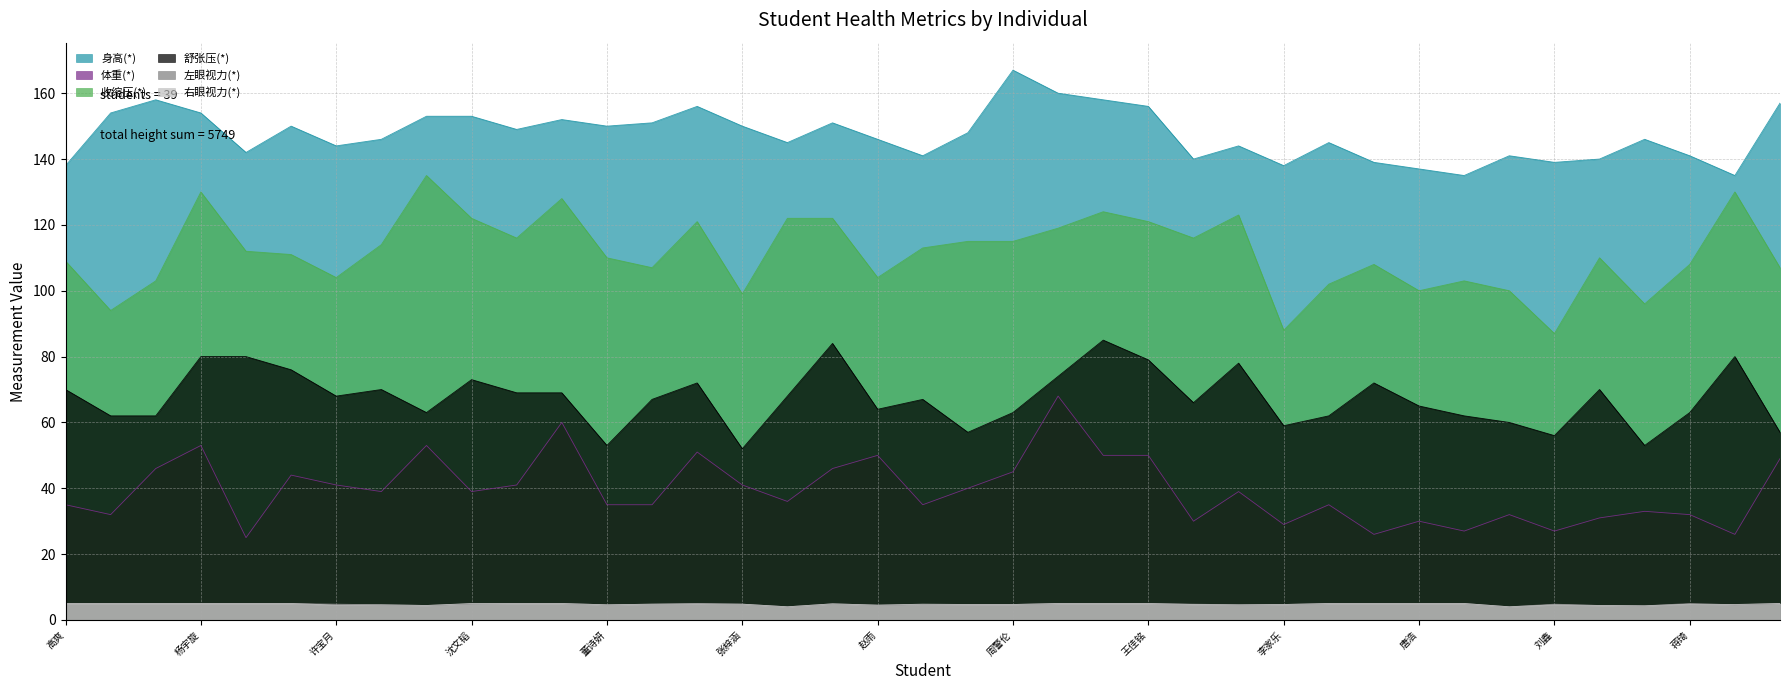

Reading left to right, transcribe all the data shown in this chart.

身高(*): 高爽=138.0	徐艺嘉=154.0	邓子恒=158.0	杨宇旋=154.0	郑舒文=142.0	赵心怡=150.0	许宝月=144.0	韩佳怡=146.0	倪锦辉=153.0	沈文韬=153.0	王晓梵=149.0	曾姝钰=152.0	董诗妍=150.0	査博钧=151.0	李铭砚=156.0	张梓涵=150.0	吴娜=145.0	朱先康=151.0	赵雨=146.0	王光宇=141.0	许兆坤=148.0	周警伦=167.0	卞可欣=160.0	高天祺=158.0	王佳铭=156.0	张可欣=140.0	徐彬轩=144.0	李家乐=138.0	柳冰=145.0	胡蝶=139.0	唐浩=137.0	孔安彬=135.0	陈俊杰=141.0	刘鑫=139.0	陈培雄=140.0	刘朝华=146.0	蒋琦=141.0	庄华瀚=135.0	孙守忱=157.0
体重(*): 高爽=35.0	徐艺嘉=32.0	邓子恒=46.0	杨宇旋=53.0	郑舒文=25.0	赵心怡=44.0	许宝月=41.0	韩佳怡=39.0	倪锦辉=53.0	沈文韬=39.0	王晓梵=41.0	曾姝钰=60.0	董诗妍=35.0	査博钧=35.0	李铭砚=51.0	张梓涵=41.0	吴娜=36.0	朱先康=46.0	赵雨=50.0	王光宇=35.0	许兆坤=40.0	周警伦=45.0	卞可欣=68.0	高天祺=50.0	王佳铭=50.0	张可欣=30.0	徐彬轩=39.0	李家乐=29.0	柳冰=35.0	胡蝶=26.0	唐浩=30.0	孔安彬=27.0	陈俊杰=32.0	刘鑫=27.0	陈培雄=31.0	刘朝华=33.0	蒋琦=32.0	庄华瀚=26.0	孙守忱=49.0
收缩压(*): 高爽=109.0	徐艺嘉=94.0	邓子恒=103.0	杨宇旋=130.0	郑舒文=112.0	赵心怡=111.0	许宝月=104.0	韩佳怡=114.0	倪锦辉=135.0	沈文韬=122.0	王晓梵=116.0	曾姝钰=128.0	董诗妍=110.0	査博钧=107.0	李铭砚=121.0	张梓涵=99.0	吴娜=122.0	朱先康=122.0	赵雨=104.0	王光宇=113.0	许兆坤=115.0	周警伦=115.0	卞可欣=119.0	高天祺=124.0	王佳铭=121.0	张可欣=116.0	徐彬轩=123.0	李家乐=88.0	柳冰=102.0	胡蝶=108.0	唐浩=100.0	孔安彬=103.0	陈俊杰=100.0	刘鑫=87.0	陈培雄=110.0	刘朝华=96.0	蒋琦=108.0	庄华瀚=130.0	孙守忱=107.0
舒张压(*): 高爽=70.0	徐艺嘉=62.0	邓子恒=62.0	杨宇旋=80.0	郑舒文=80.0	赵心怡=76.0	许宝月=68.0	韩佳怡=70.0	倪锦辉=63.0	沈文韬=73.0	王晓梵=69.0	曾姝钰=69.0	董诗妍=53.0	査博钧=67.0	李铭砚=72.0	张梓涵=52.0	吴娜=68.0	朱先康=84.0	赵雨=64.0	王光宇=67.0	许兆坤=57.0	周警伦=63.0	卞可欣=74.0	高天祺=85.0	王佳铭=79.0	张可欣=66.0	徐彬轩=78.0	李家乐=59.0	柳冰=62.0	胡蝶=72.0	唐浩=65.0	孔安彬=62.0	陈俊杰=60.0	刘鑫=56.0	陈培雄=70.0	刘朝华=53.0	蒋琦=63.0	庄华瀚=80.0	孙守忱=57.0
左眼视力(*): 高爽=5.0	徐艺嘉=5.0	邓子恒=5.0	杨宇旋=5.0	郑舒文=5.0	赵心怡=5.0	许宝月=4.8	韩佳怡=4.6	倪锦辉=4.4	沈文韬=4.9	王晓梵=5.0	曾姝钰=5.0	董诗妍=4.6	査博钧=4.8	李铭砚=5.0	张梓涵=4.8	吴娜=4.0	朱先康=4.9	赵雨=4.5	王光宇=4.7	许兆坤=4.7	周警伦=4.7	卞可欣=5.0	高天祺=5.0	王佳铭=5.0	张可欣=4.8	徐彬轩=4.6	李家乐=4.7	柳冰=5.0	胡蝶=5.0	唐浩=5.0	孔安彬=5.0	陈俊杰=4.0	刘鑫=4.8	陈培雄=4.4	刘朝华=4.3	蒋琦=5.0	庄华瀚=4.6	孙守忱=5.0
右眼视力(*): 高爽=5.0	徐艺嘉=5.0	邓子恒=5.0	杨宇旋=5.0	郑舒文=5.0	赵心怡=5.0	许宝月=4.5	韩佳怡=4.6	倪锦辉=4.4	沈文韬=5.0	王晓梵=5.0	曾姝钰=5.0	董诗妍=4.6	査博钧=4.8	李铭砚=4.9	张梓涵=4.8	吴娜=4.0	朱先康=4.9	赵雨=4.5	王光宇=4.8	许兆坤=4.7	周警伦=4.7	卞可欣=5.0	高天祺=5.0	王佳铭=5.0	张可欣=4.7	徐彬轩=4.6	李家乐=4.7	柳冰=5.0	胡蝶=5.0	唐浩=5.0	孔安彬=5.0	陈俊杰=4.0	刘鑫=4.6	陈培雄=4.4	刘朝华=4.3	蒋琦=4.8	庄华瀚=4.7	孙守忱=5.0